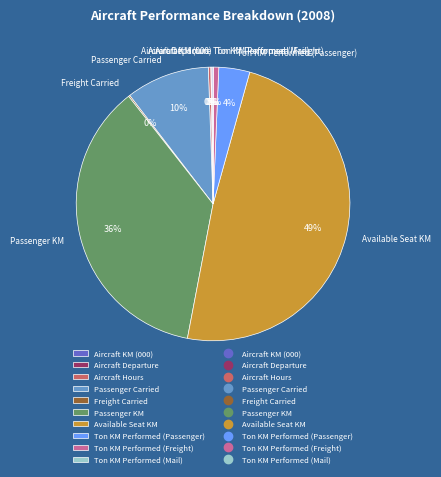

Does Passenger Carried represent more than half of the total?

No